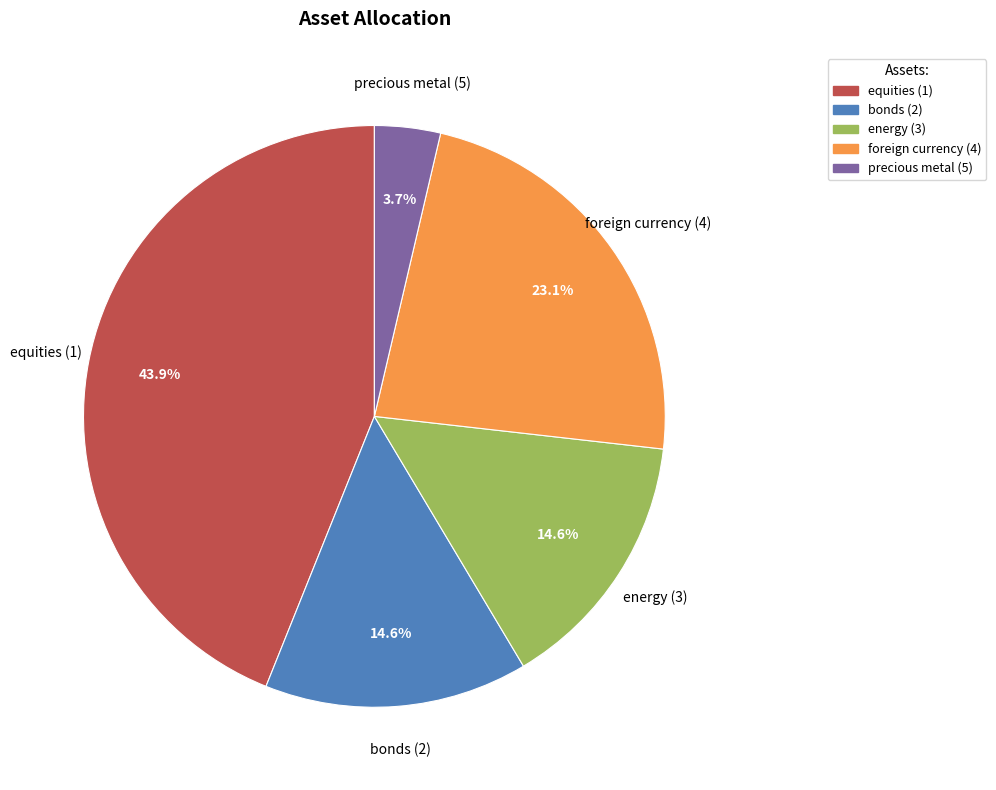

To the nearest percent, what is the average slice percentage?

20%